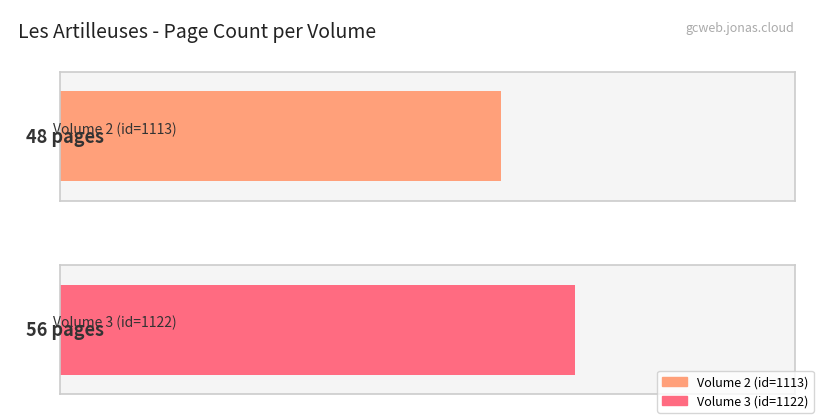

Rank the categories by value from highest to lowest.

1122, 1113